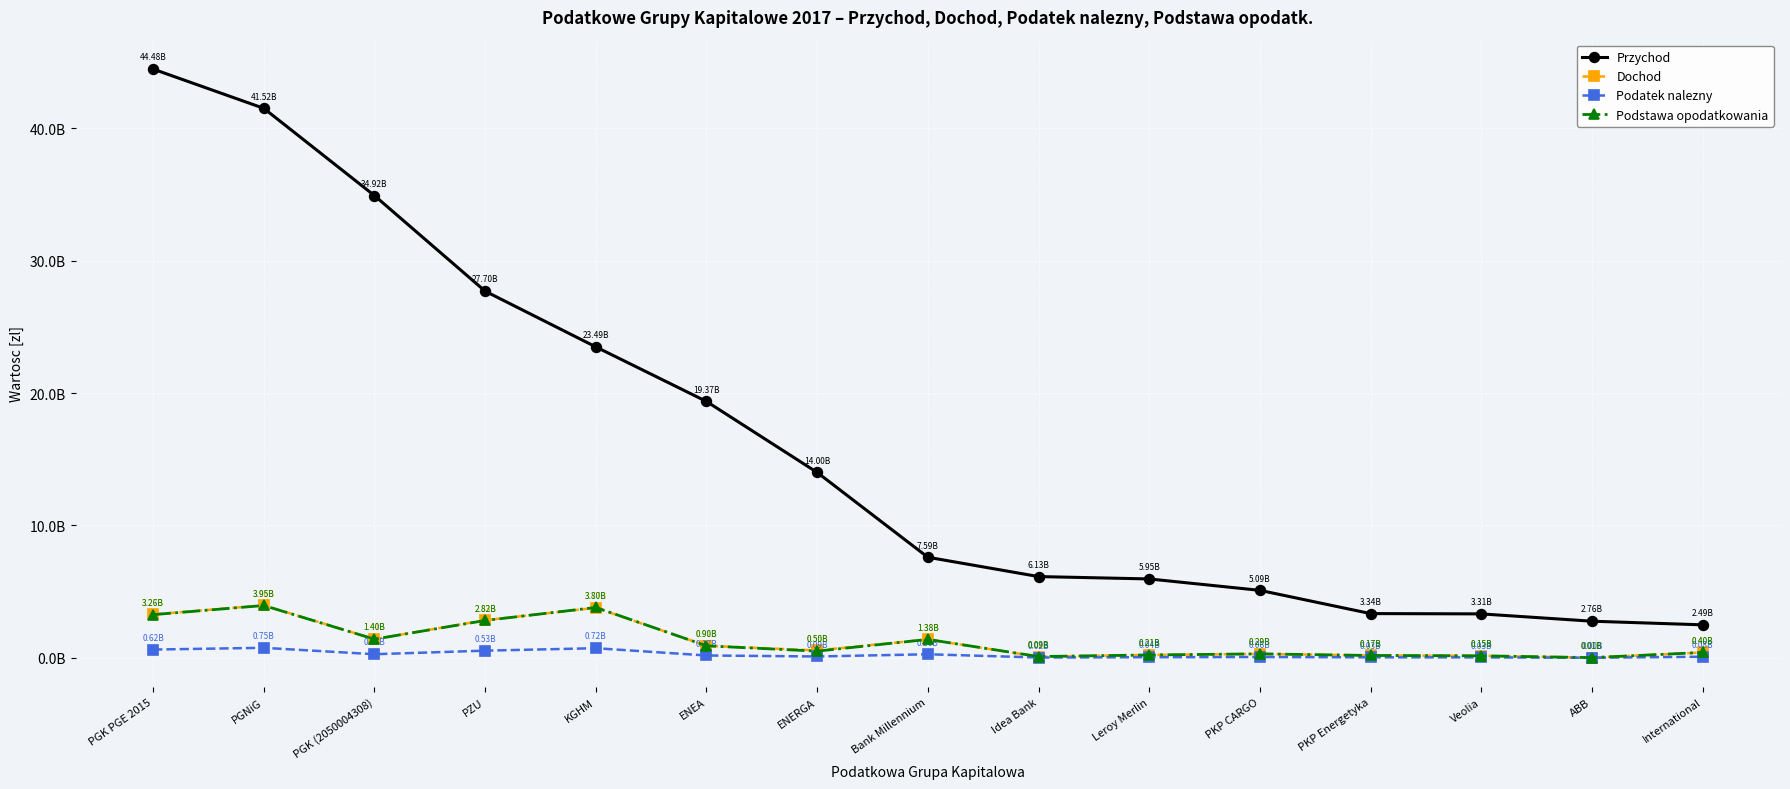

True or false: Dochod and Podatek nalezny intersect in this chart.

False